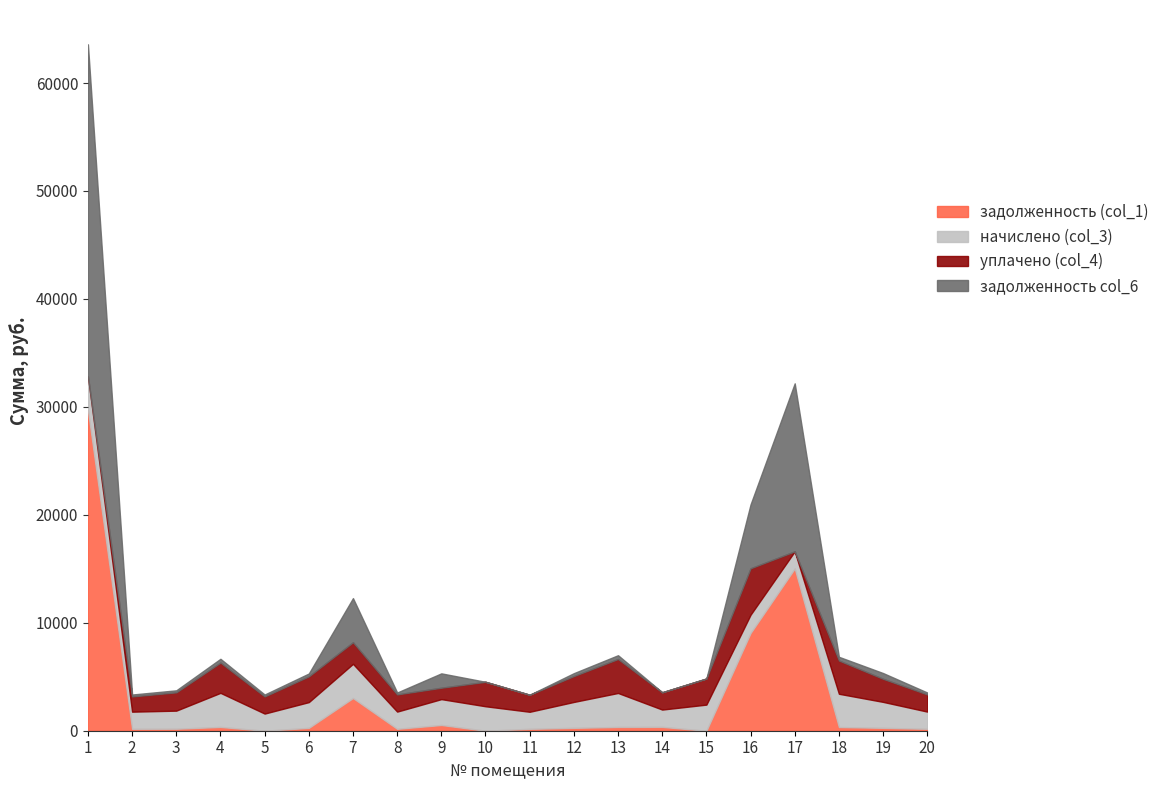

At which label does задолженность col_6 reach its minimum?

10